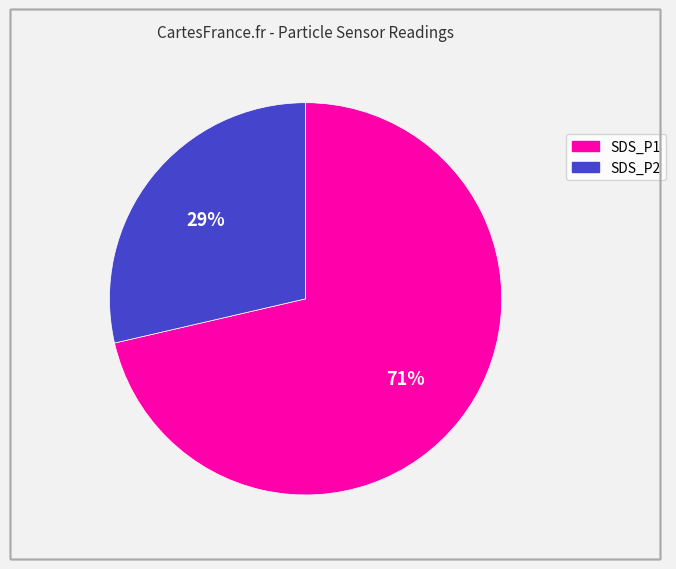

To the nearest percent, what is the average slice percentage?

50%